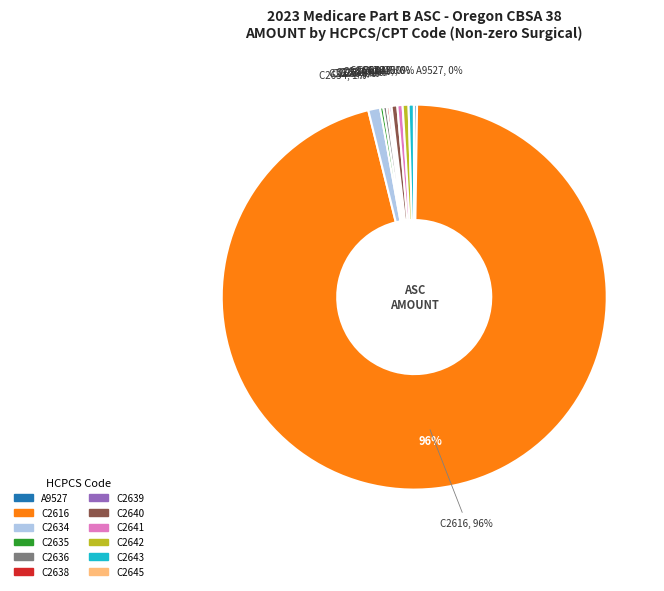

True or false: C2638 accounts for 0% of the total.

True